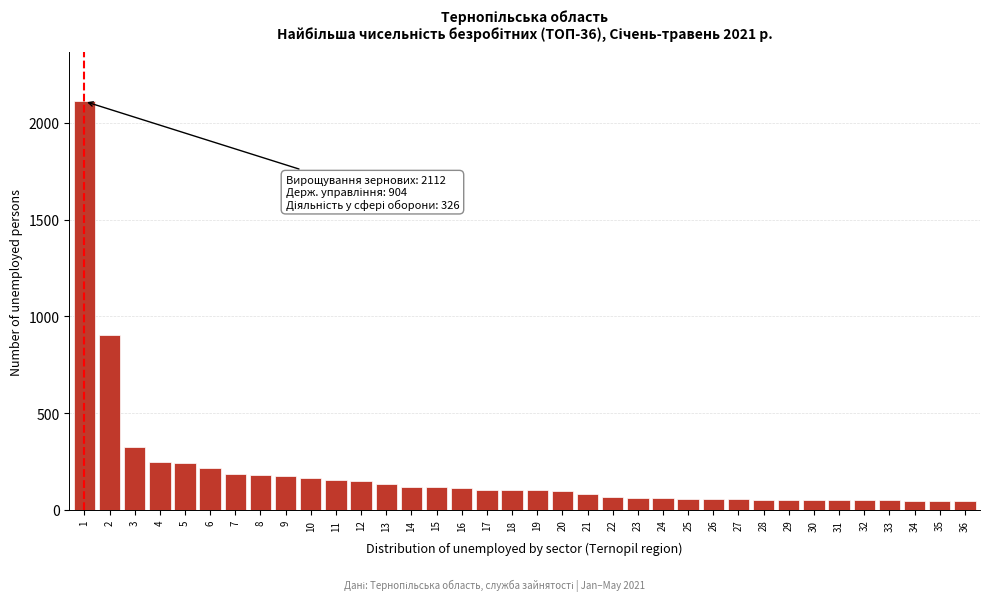

What is the sum of the values at 17 and 5?

347